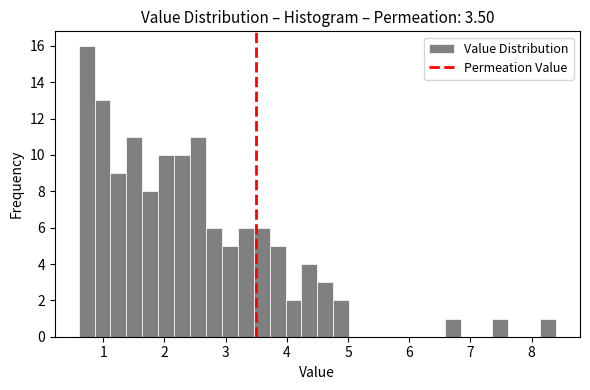

Around what value on the x-axis is the tallest bar? Give the approximate position of its centre, as read against the axis.

0.7